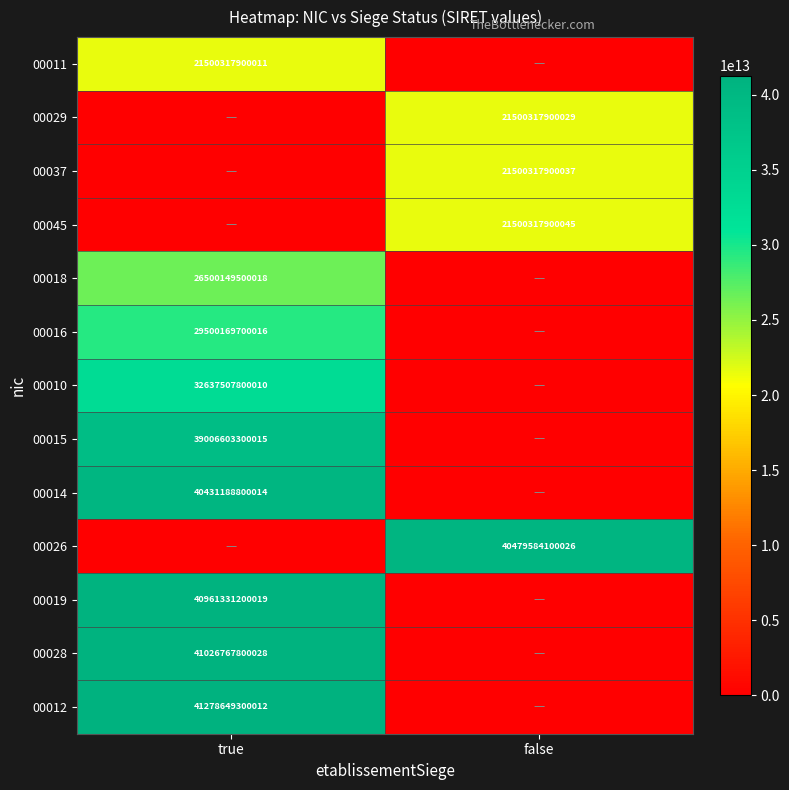

What is the spread (max minus min) of values at true?

41278649300012